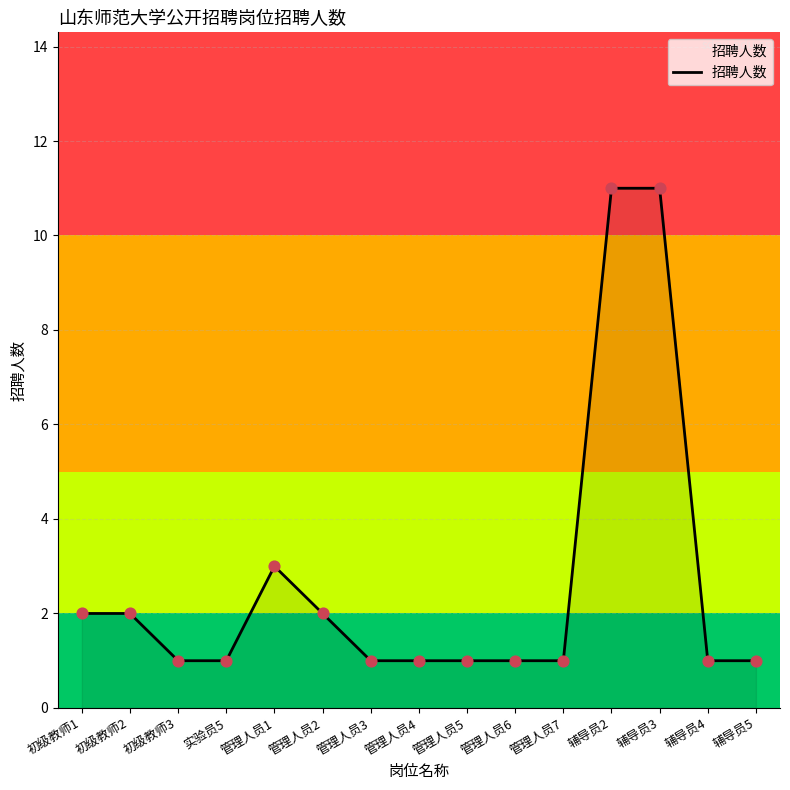

What is the change in value from 初级教师2 to 管理人员5?

-1